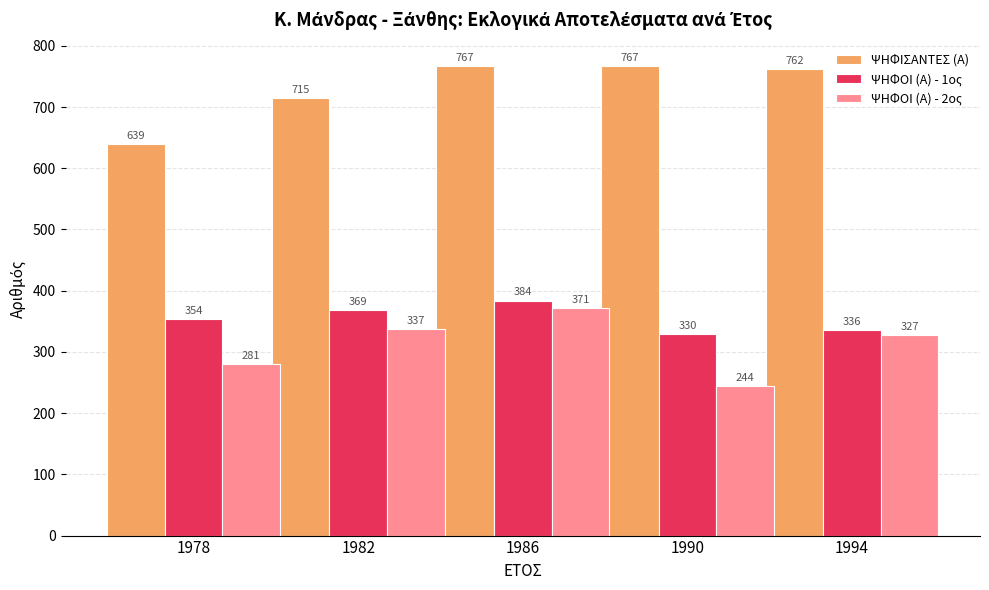

Does the chart contain any negative values?

No